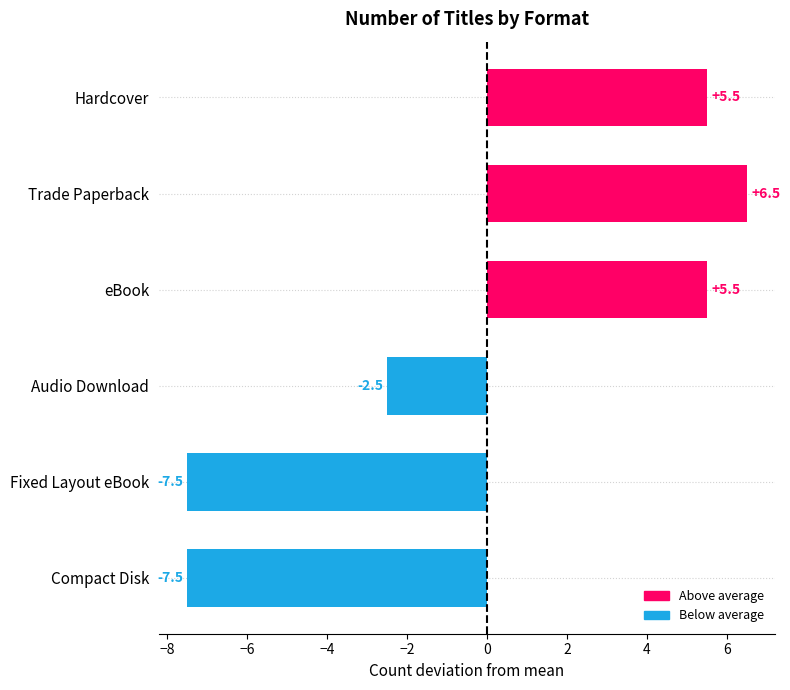

What position from the bottom is Fixed Layout eBook?

2